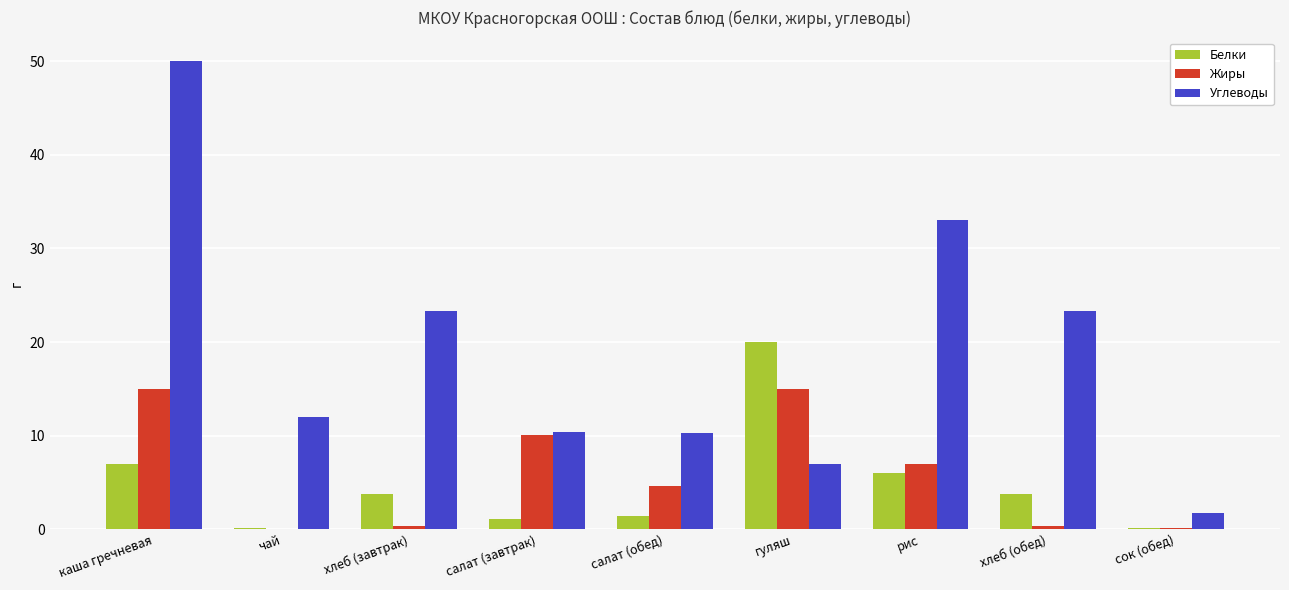

What is the total value across all series at салат (завтрак)?

21.6